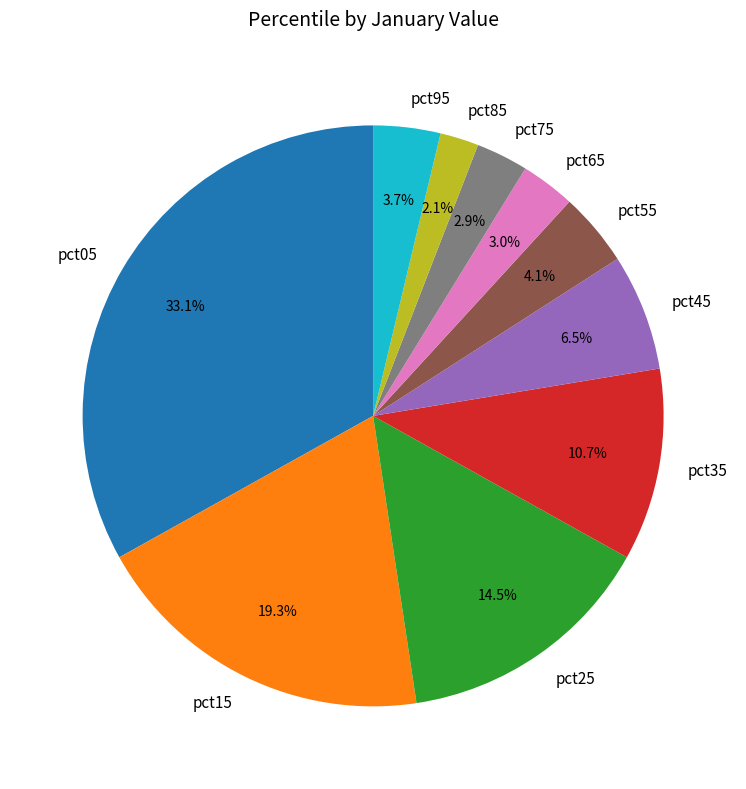

Does any single category account for the majority?

No